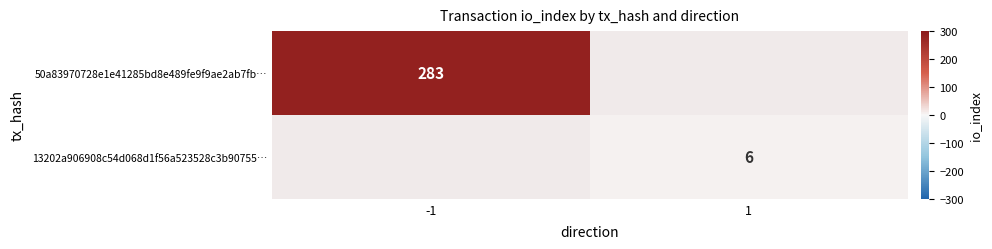

The 13202a906908c54d068d1f56a523528c3b90755… series shows 8 at 1. True or false?

False